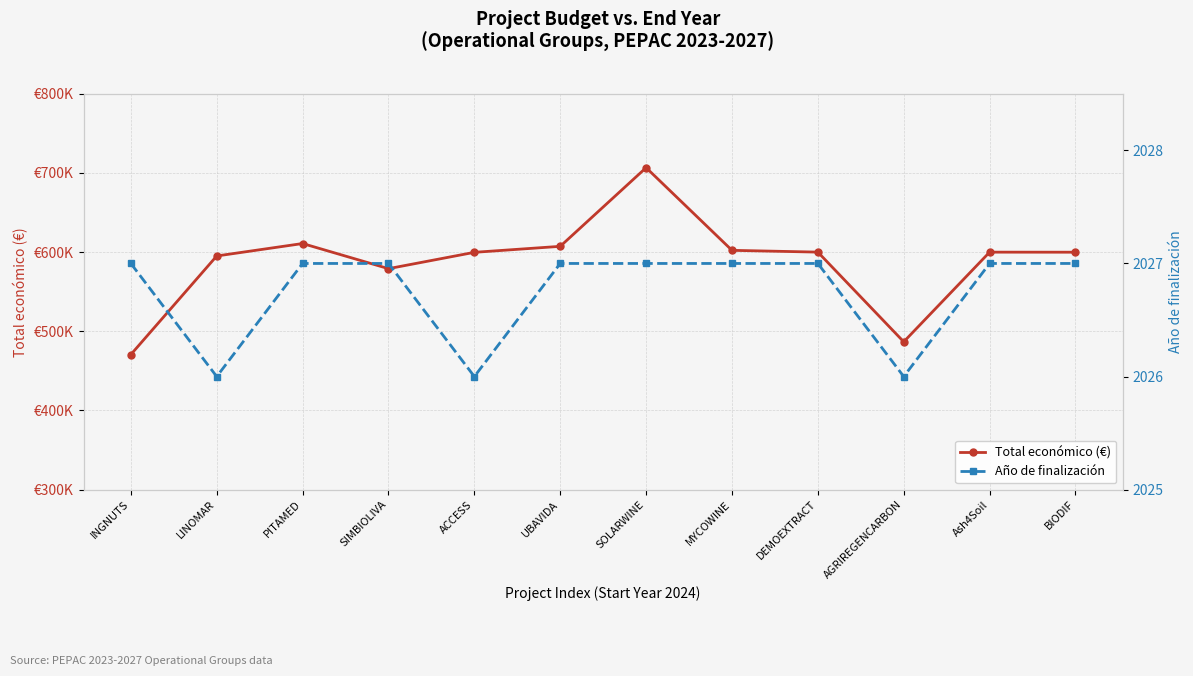

At INGNUTS, list the series in order from smallest to largest.

Año de finalización, Total económico (€)